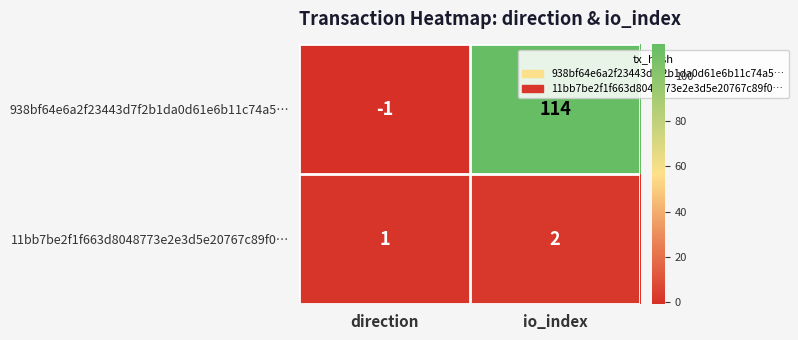

How many distinct data groups are displayed?

2